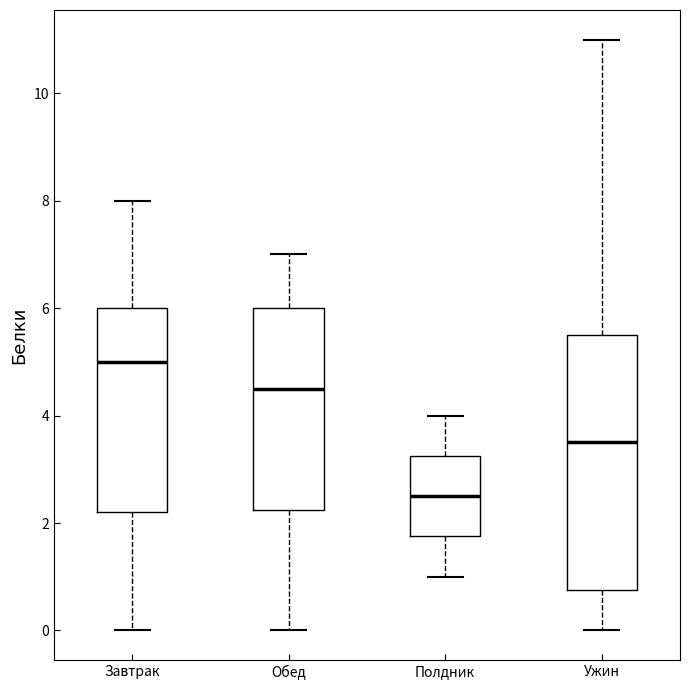

Where is the upper edge of the box for Полдник on the y-axis? The values are not printed on the chart, so give them approximately, as read against the axis.

3.2